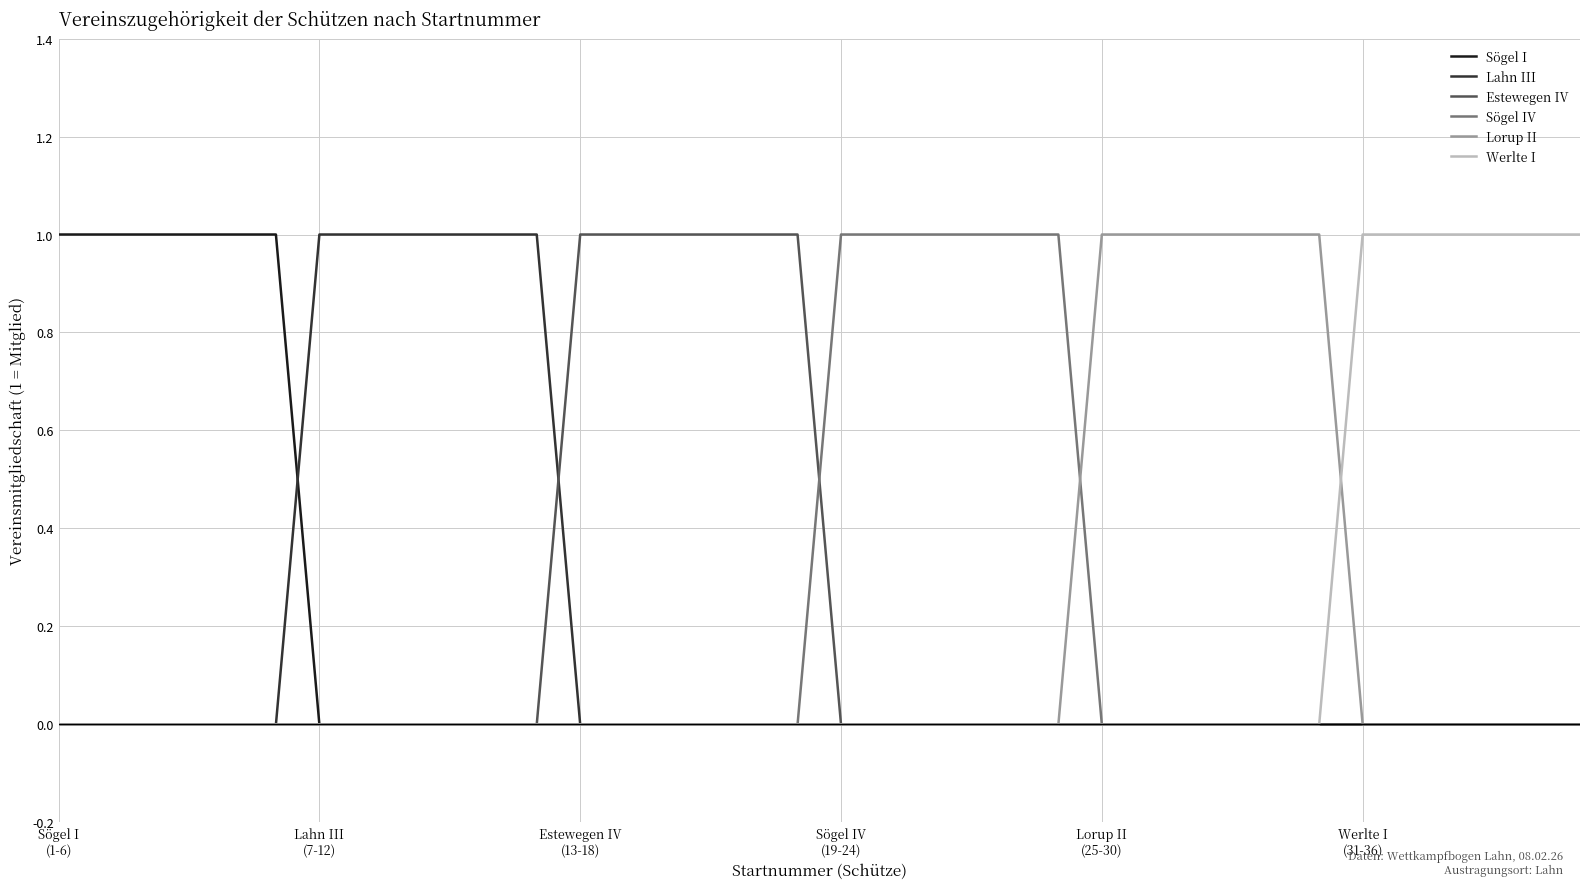

How many lines are shown in the chart?

6